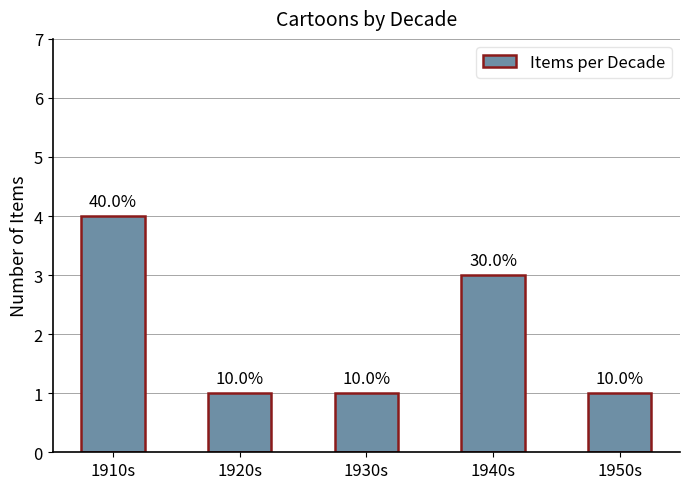

What is the label of the 5th bar from the left?

1950s